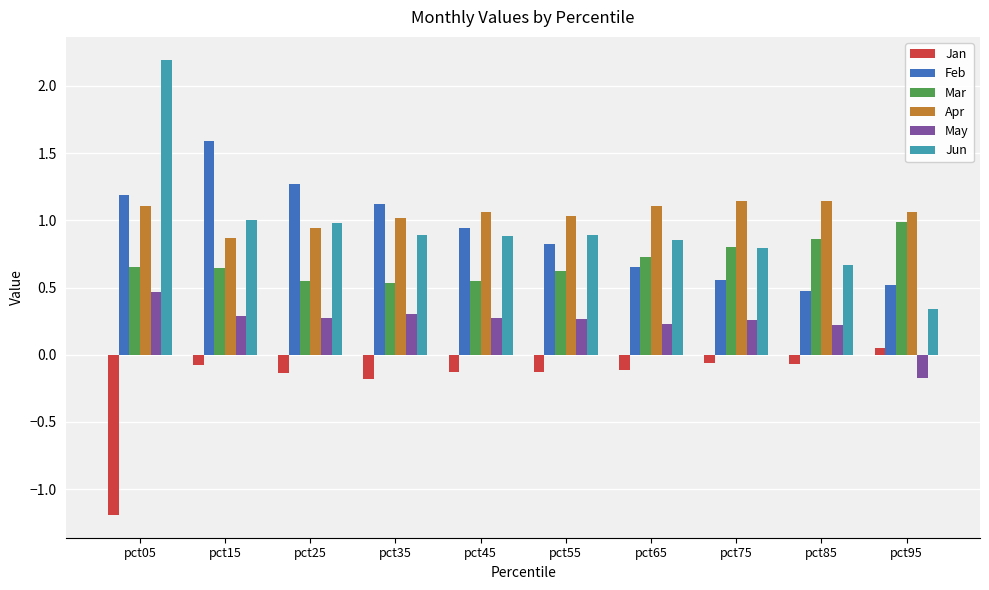

What is the average value of the May series?

0.2